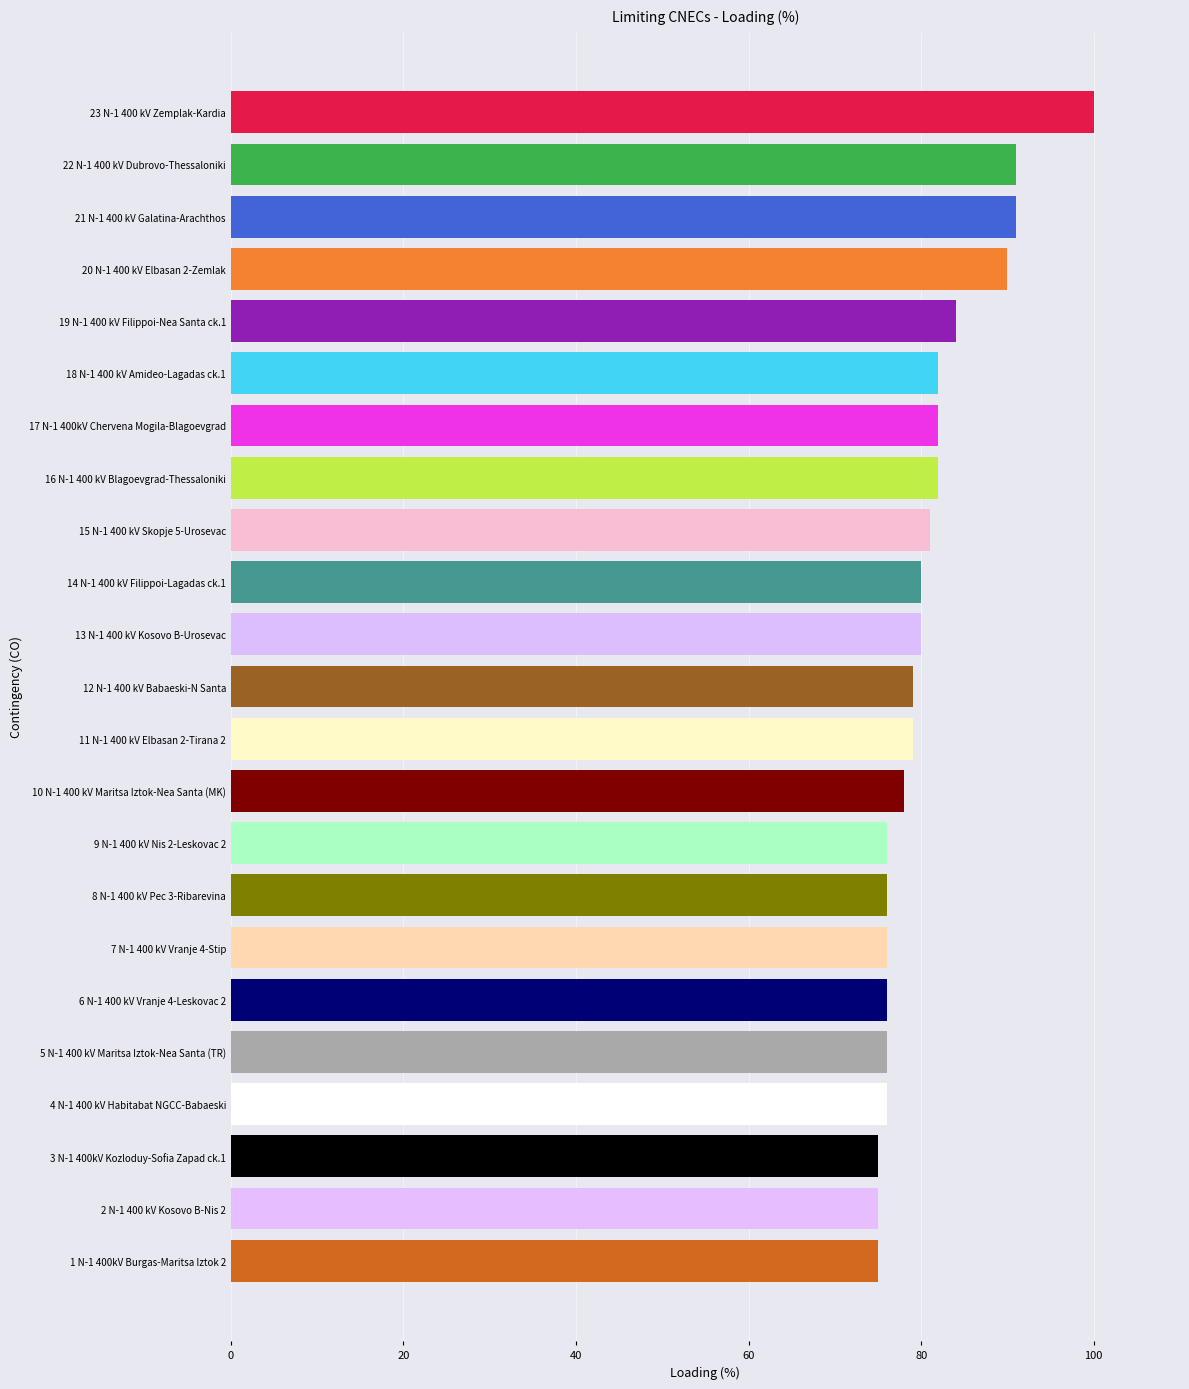

What is the difference between the maximum and minimum values?

25